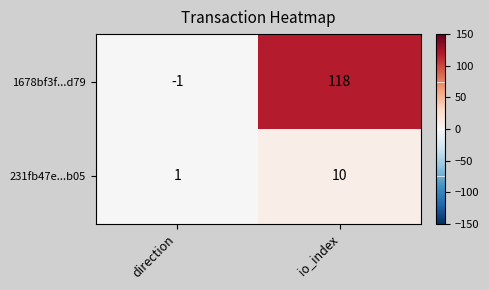

At which category is the sum across all series the highest?

io_index